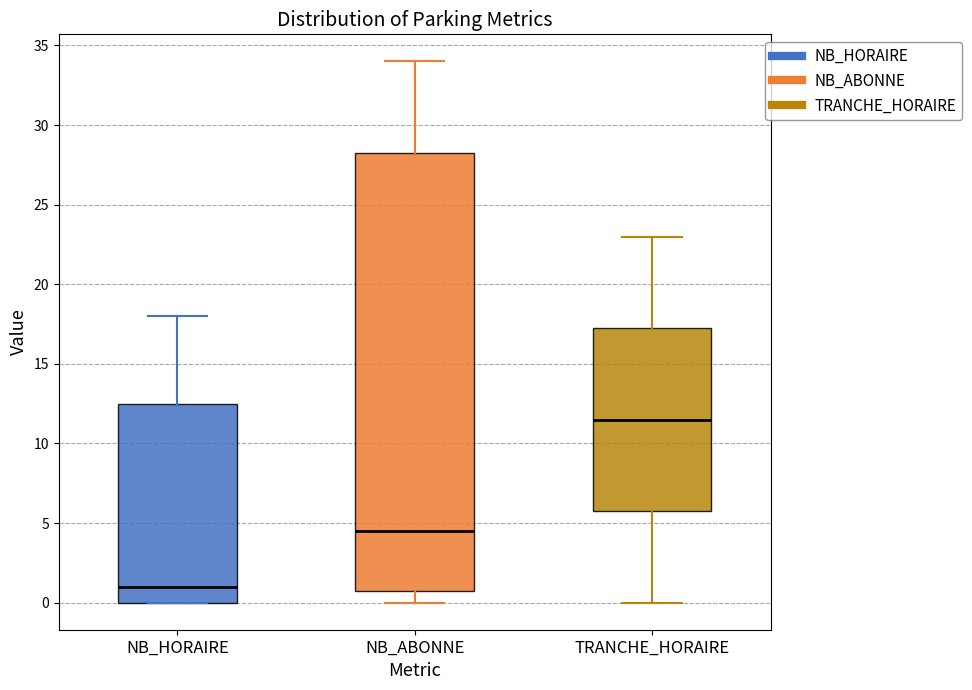

Where is the lower edge of the box for NB_ABONNE on the y-axis? The values are not printed on the chart, so give them approximately, as read against the axis.

1.0